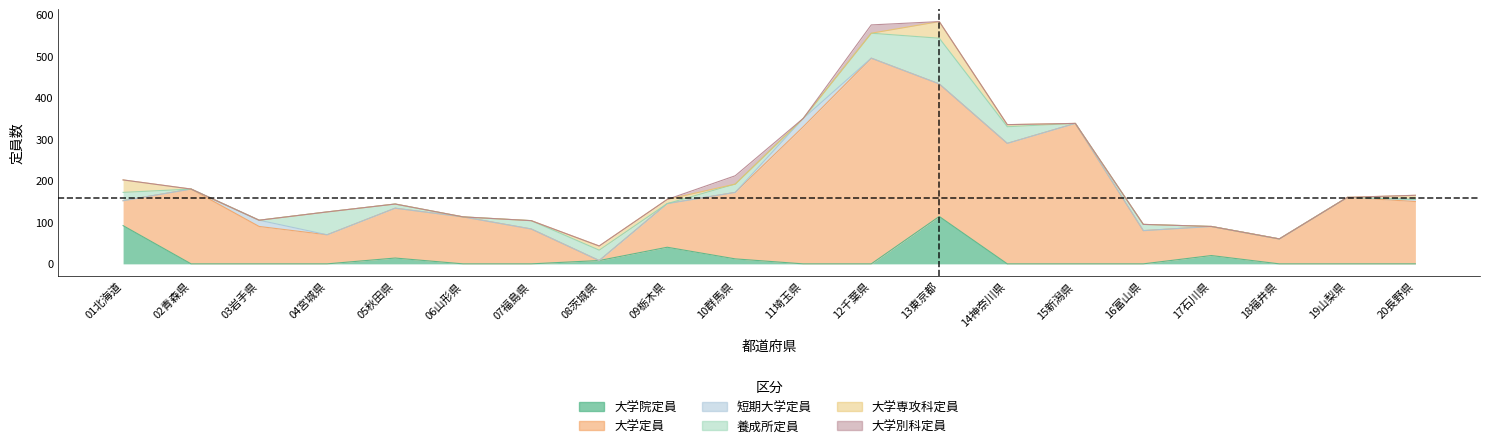

The value of 大学定員 at 14神奈川県 is 519. True or false?

False